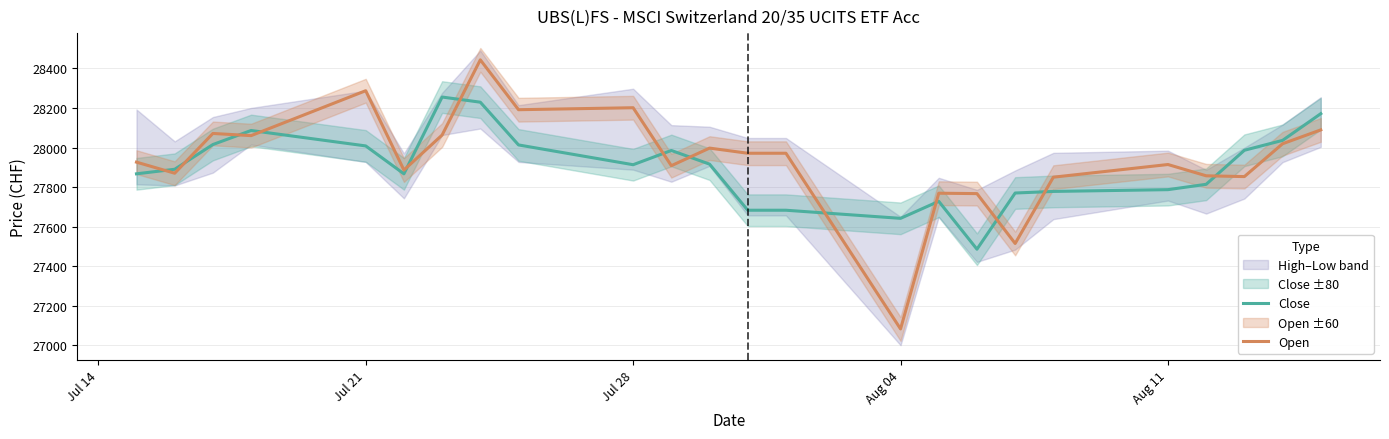

Which series ends up on top after the final intersection of Close and Open?

Close